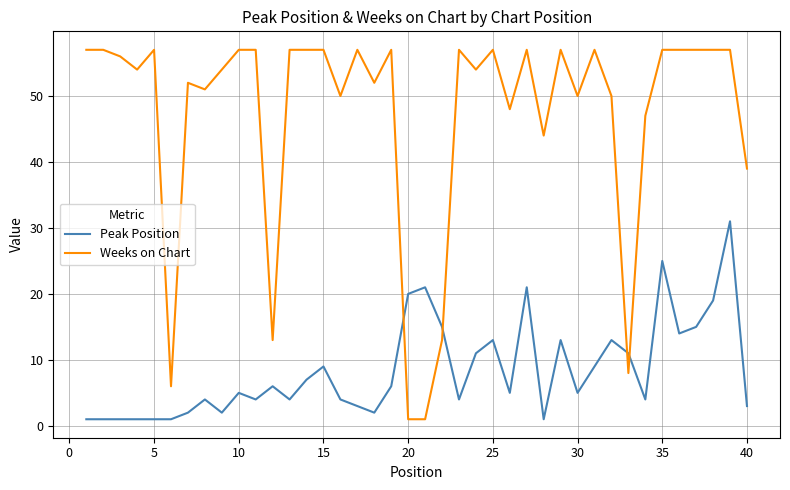

Which series has the widest spread of values?

Weeks on Chart